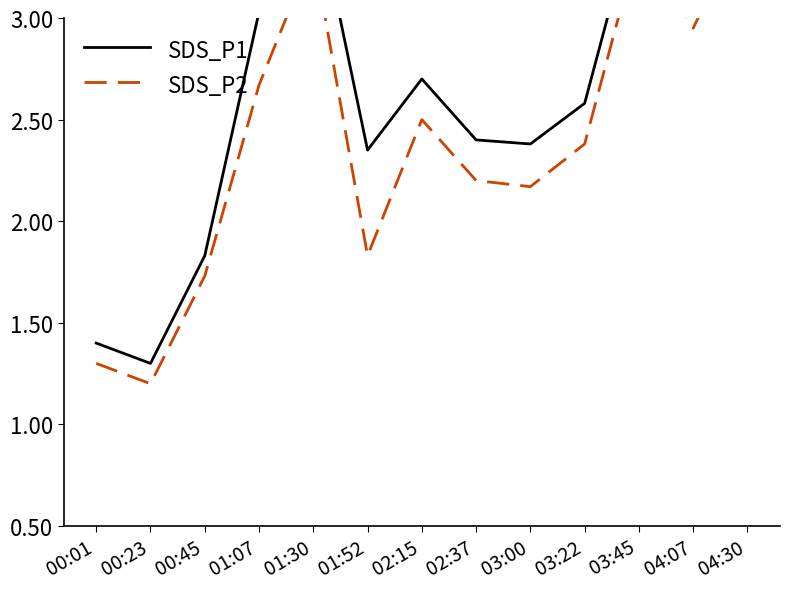

True or false: SDS_P2 and SDS_P1 intersect in this chart.

False